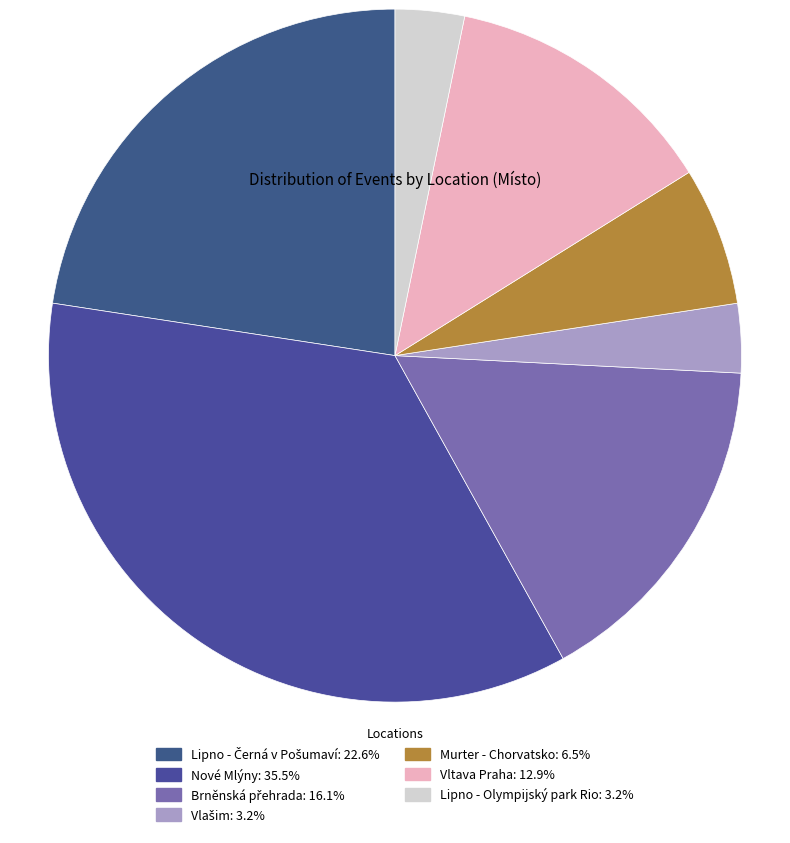

How many slices are in this pie chart?

7